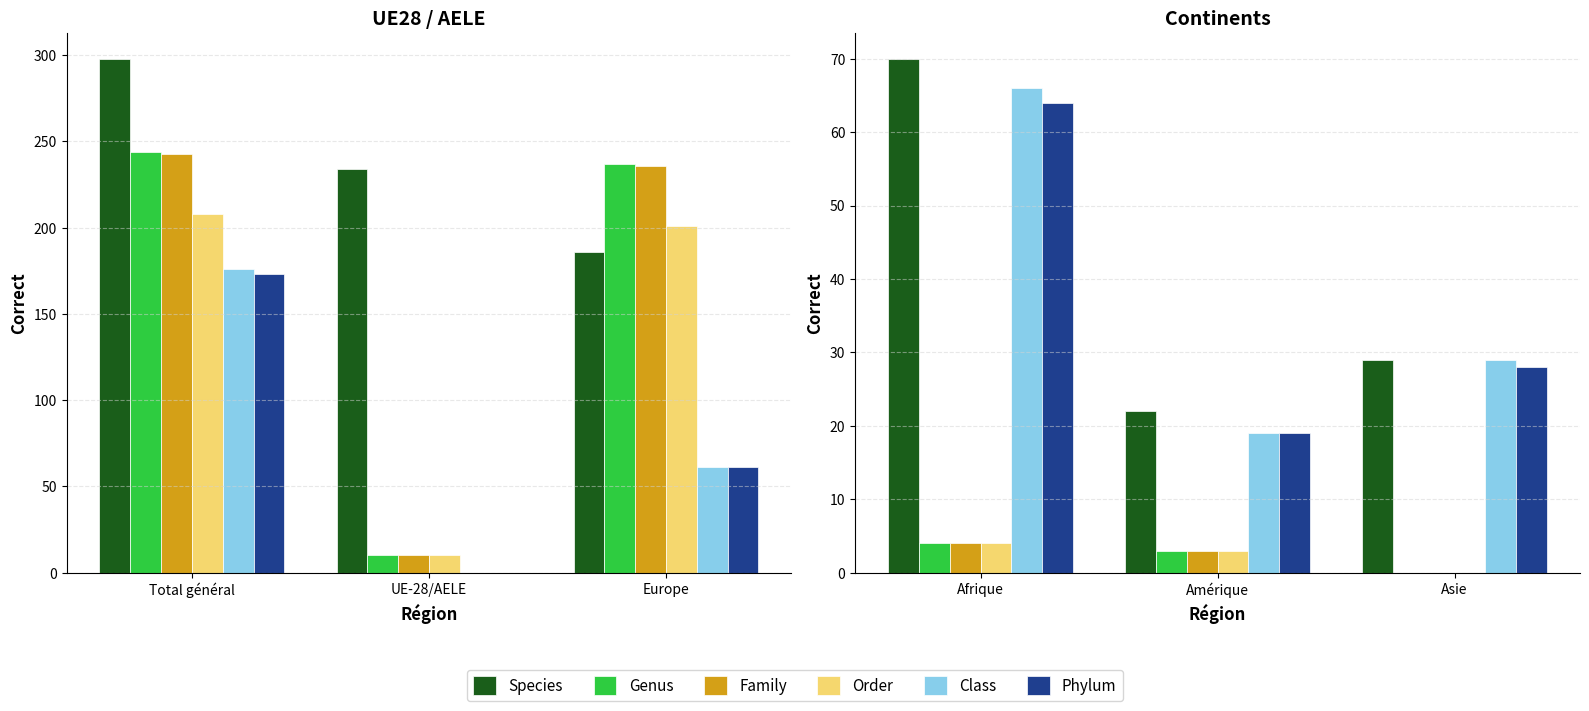

How many categories are shown in the chart?

3